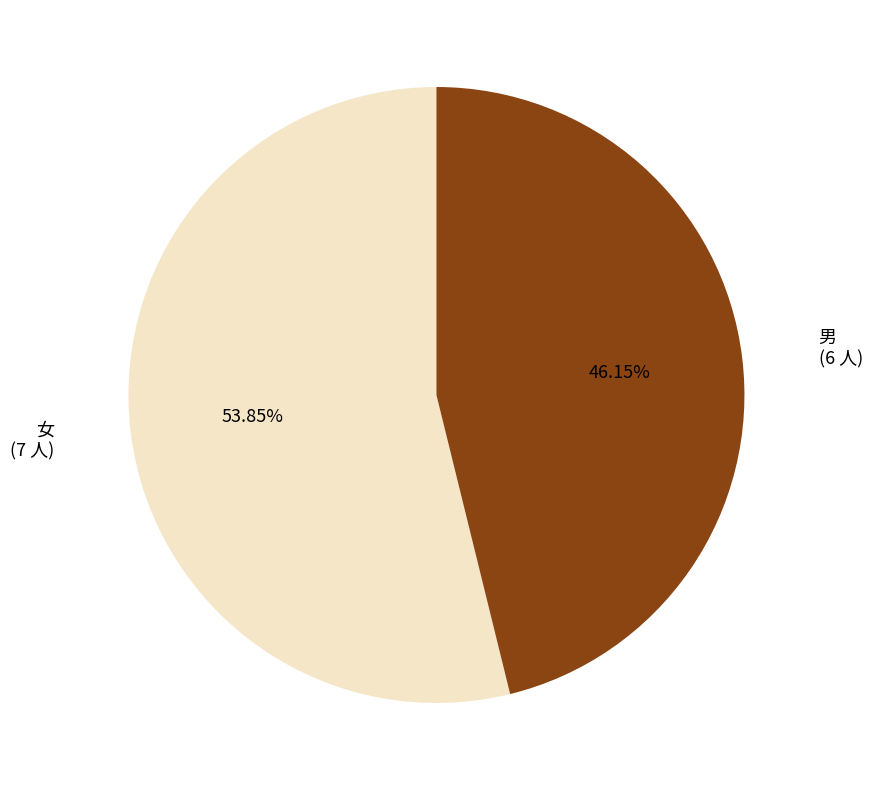

To the nearest percent, what percentage of the pie is 男?

46%